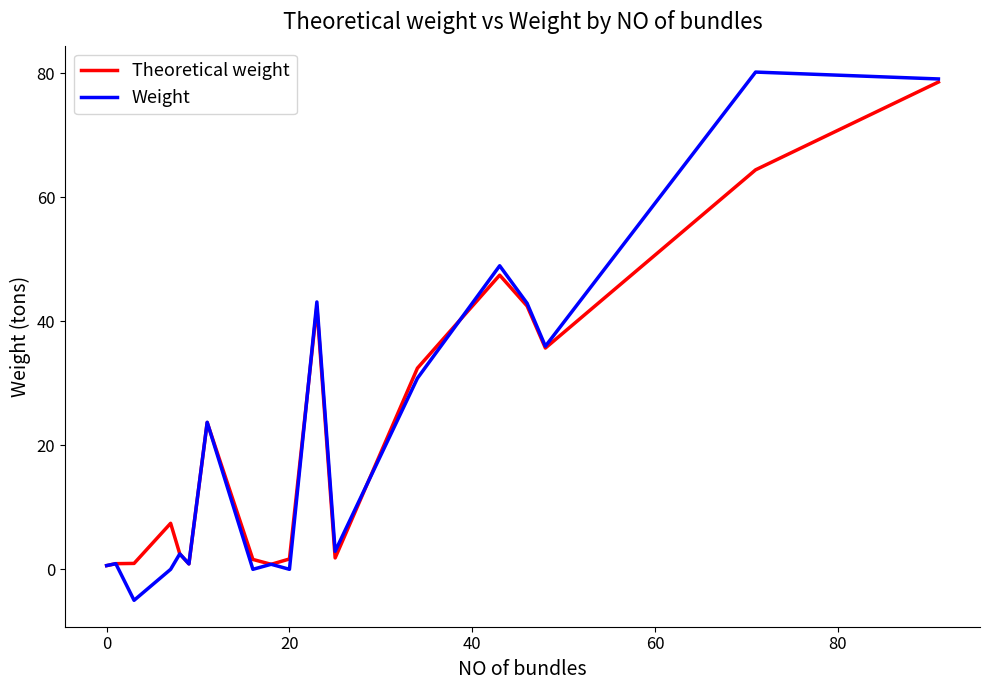

What is the maximum value shown in the chart?

80.2